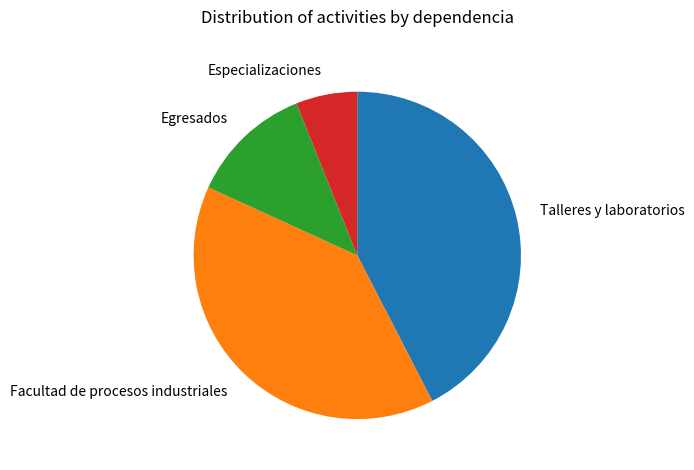

Which category has the biggest portion of the pie?

Talleres y laboratorios